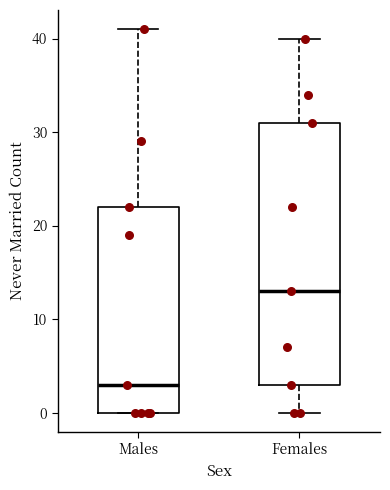

Where does the median line of the box for Males sit on the y-axis? The values are not printed on the chart, so give them approximately, as read against the axis.

3